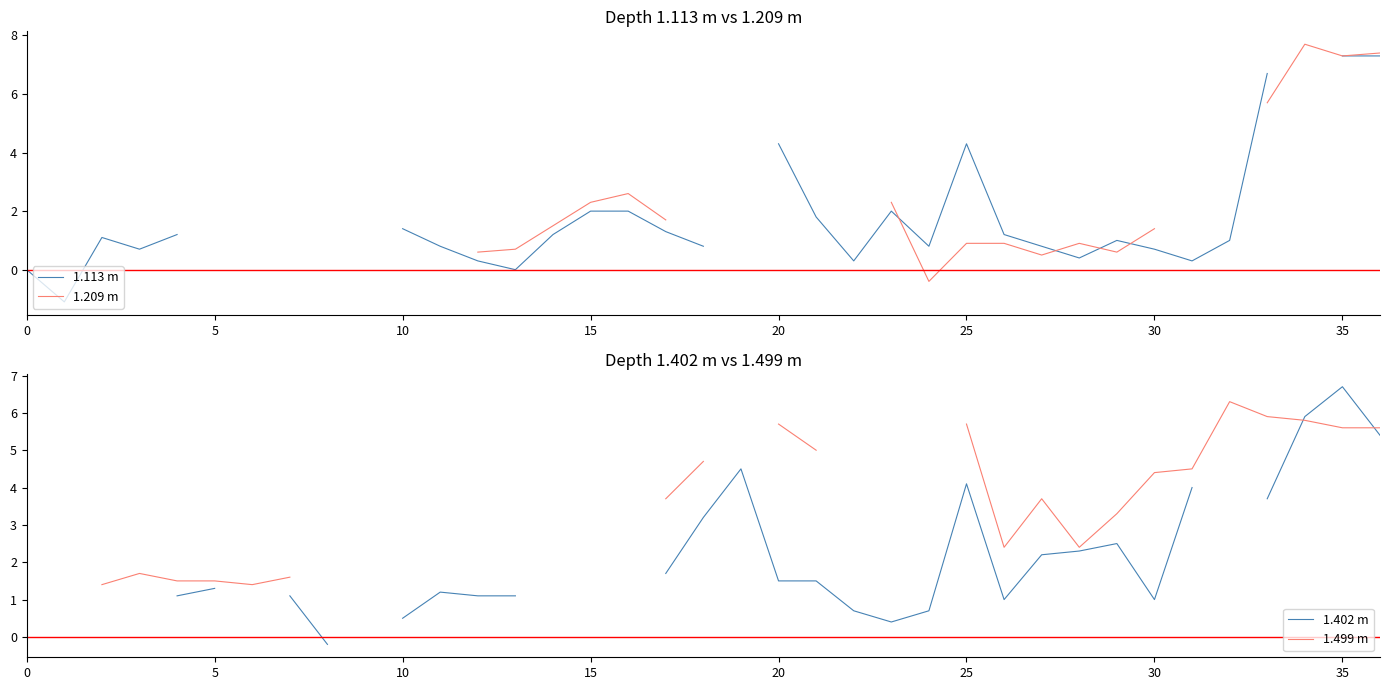

How many series are shown in this chart?

4